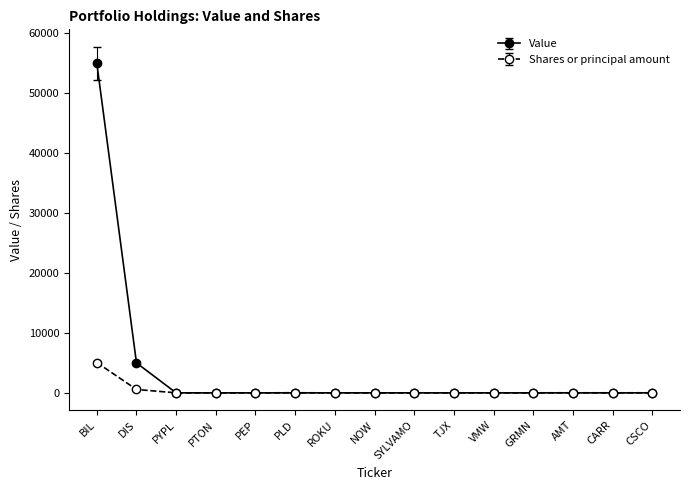

List the series in order of their peak value, lowest first.

Shares or principal amount, Value